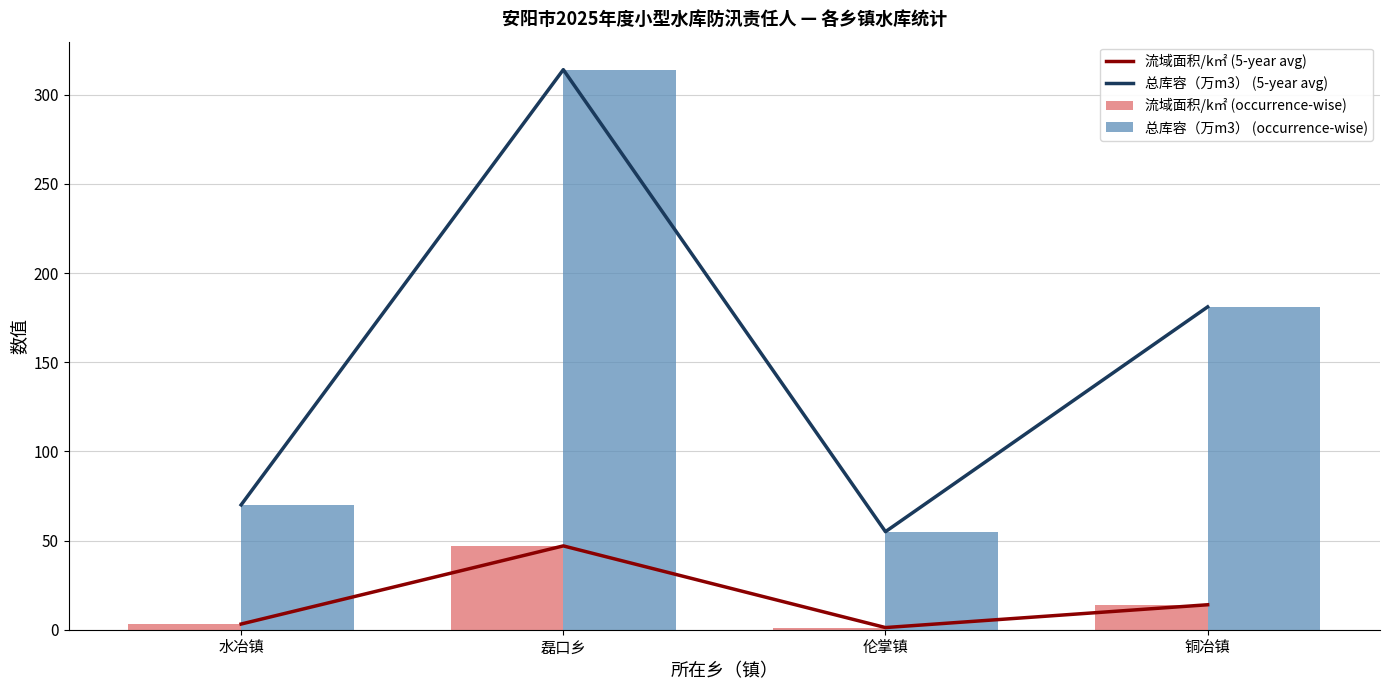

What is the difference between the 总库容（万m3） (occurrence-wise) values at 水冶镇 and 磊口乡?

244.0